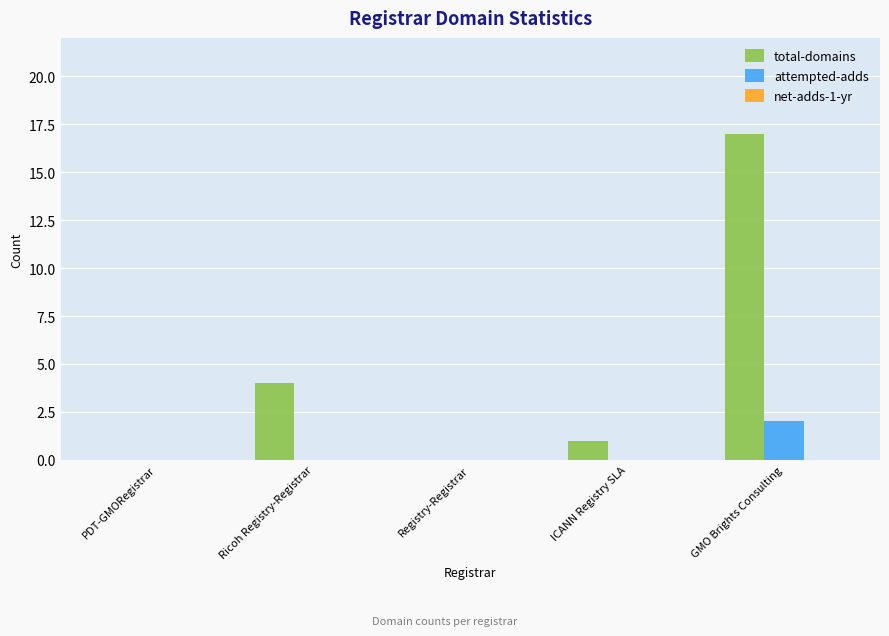

Is it true that total-domains equals 6 at Ricoh Registry-Registrar?

False